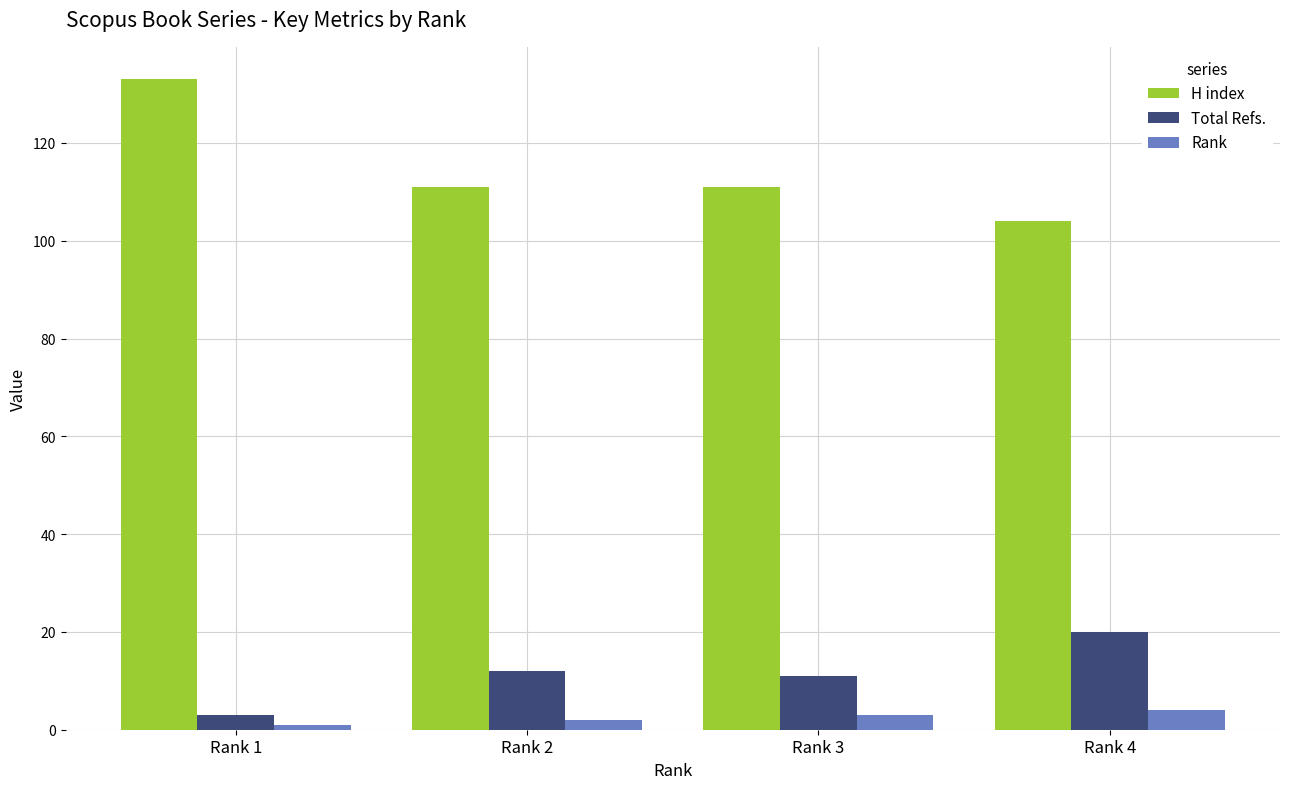

What is the value of the H index bar at the 4th from the left?

104